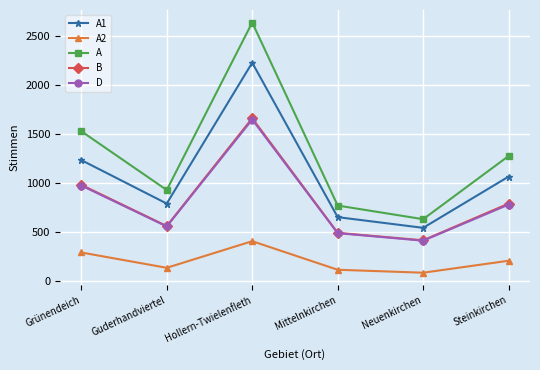

What is the minimum value for B?

418